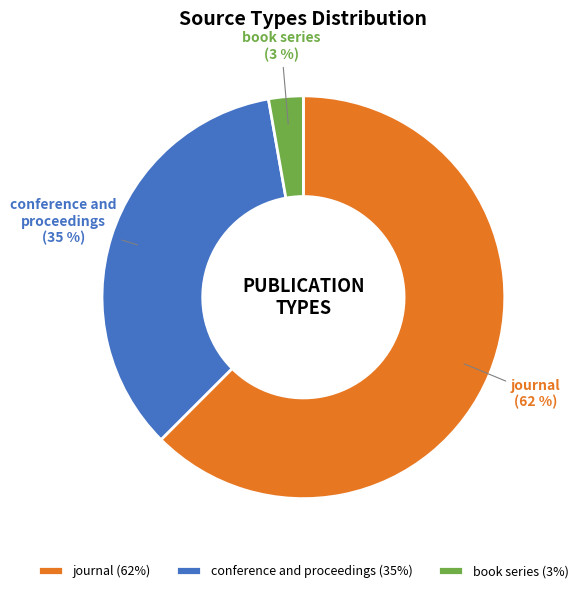

Count the number of slices in the pie.

3